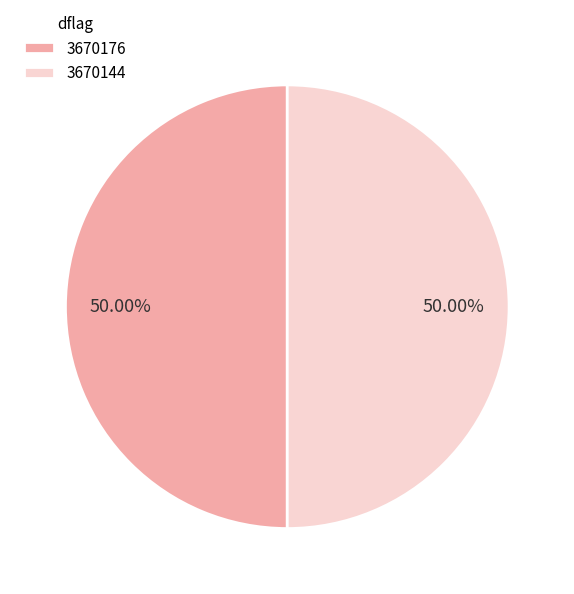

Approximately how many times larger is the value at 3670144 compared to 3670176?

1.0